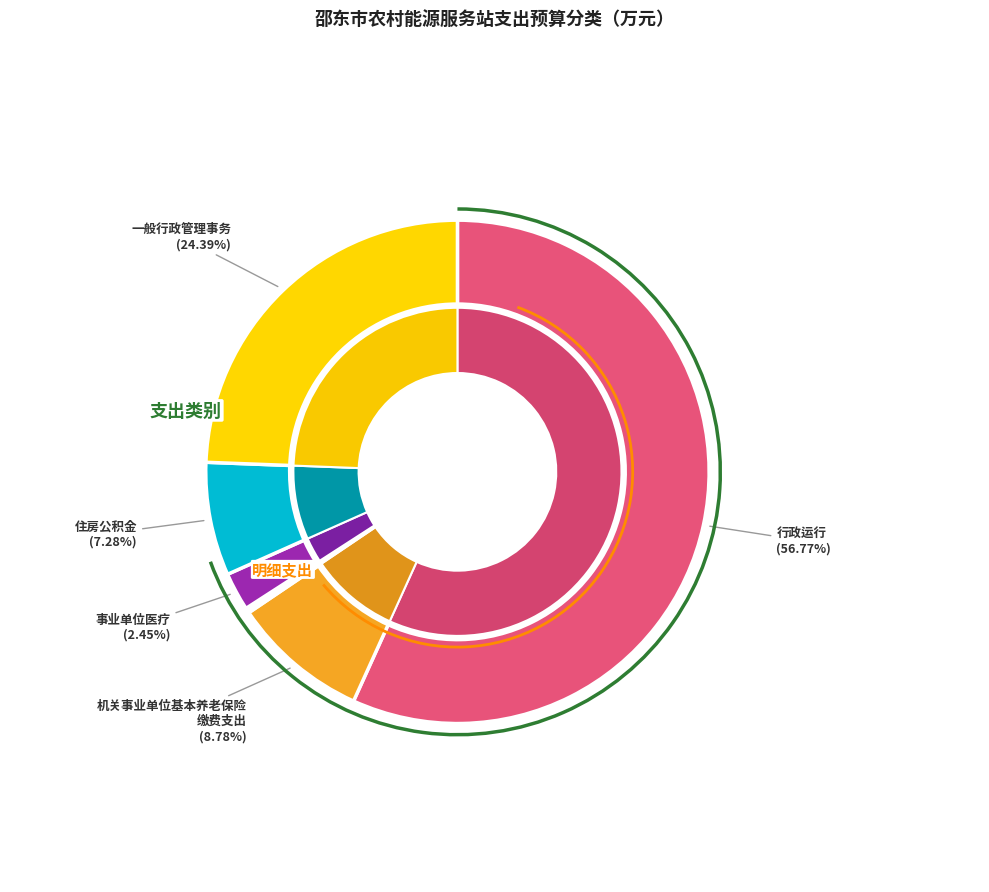

Which category has the biggest portion of the pie?

行政运行